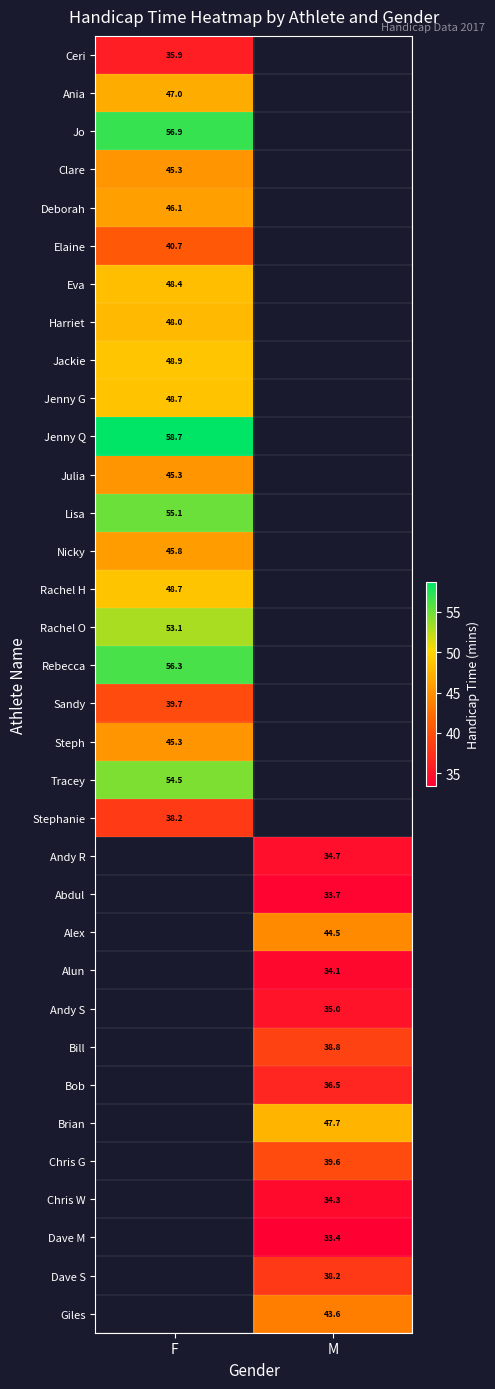

Is the value of Jo at F greater than the value of Bill at M?

Yes